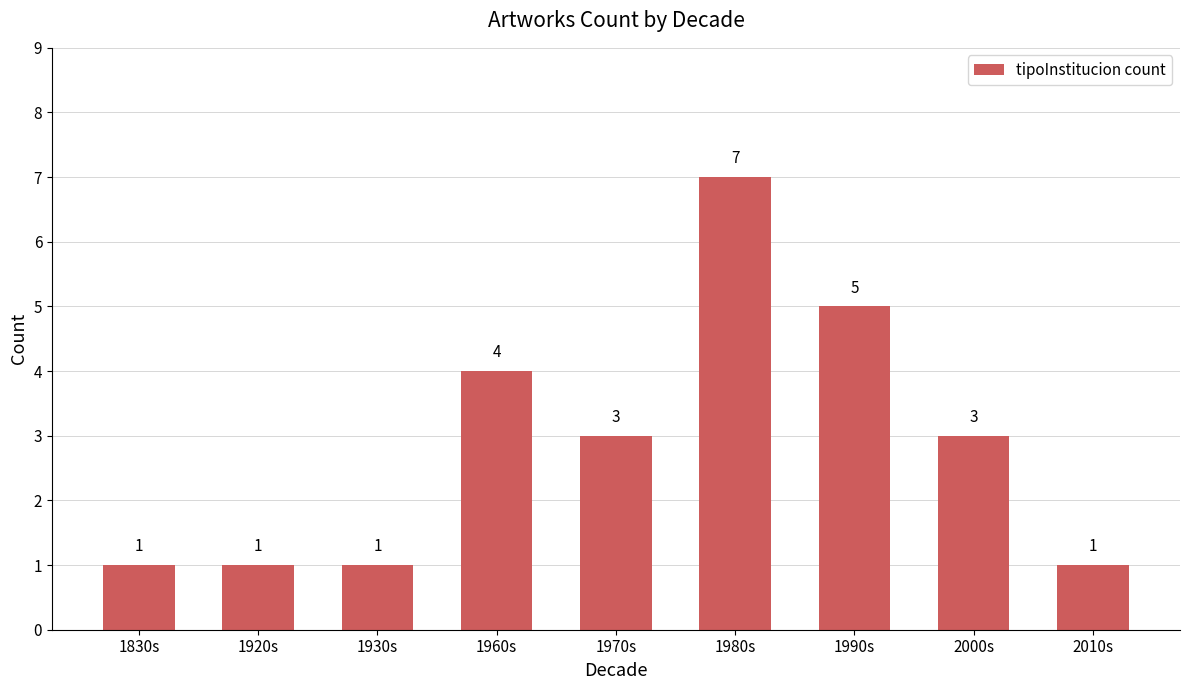

What is the smallest value displayed?

1